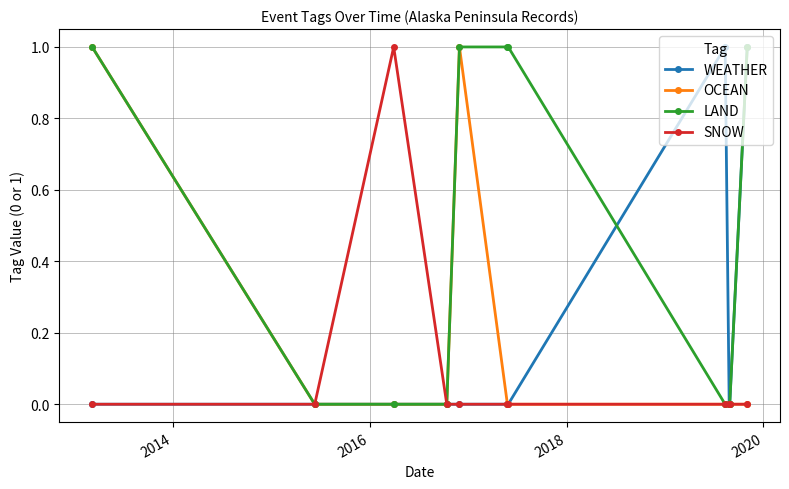

Reading left to right, what are all the values shown in this chart?

WEATHER: 0	0	0	0	0	0	0	1	0	0	1
OCEAN: 1	0	0	0	1	0	0	0	0	0	0
LAND: 1	0	0	0	1	1	1	0	0	0	1
SNOW: 0	0	1	0	0	0	0	0	0	0	0